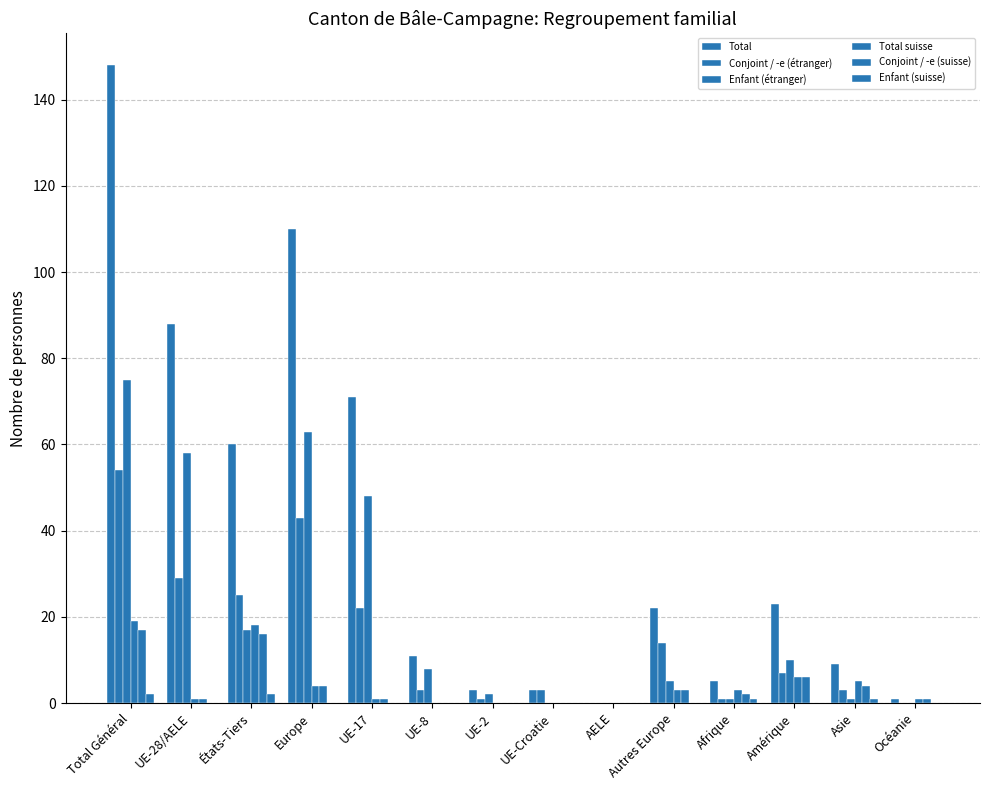

How many groups of bars are there?

14